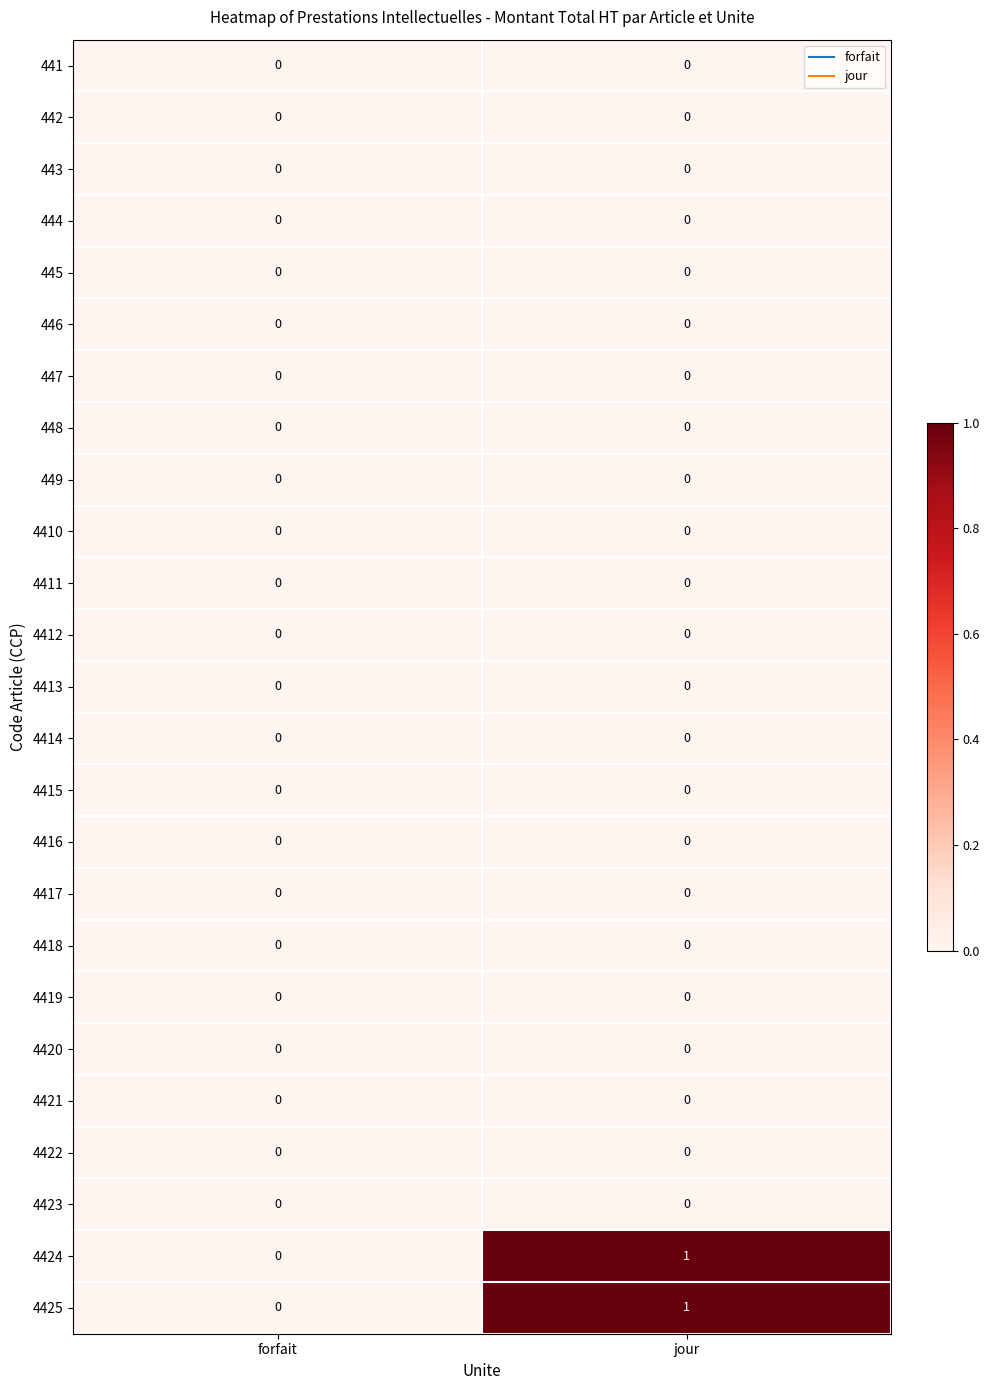

At which category is the sum across all series the highest?

jour